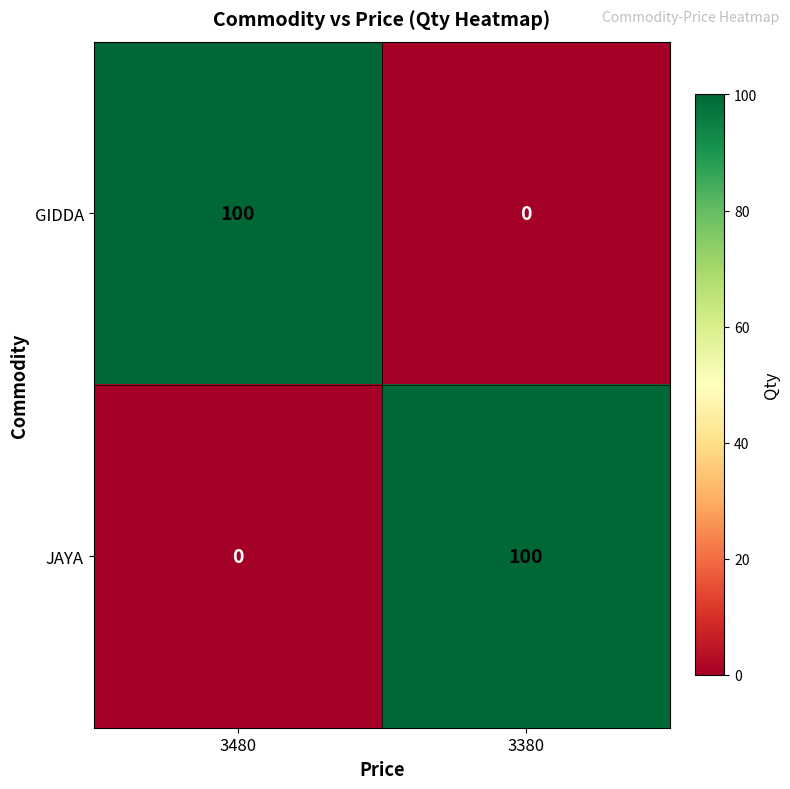

What is the average value of the GIDDA series?

50